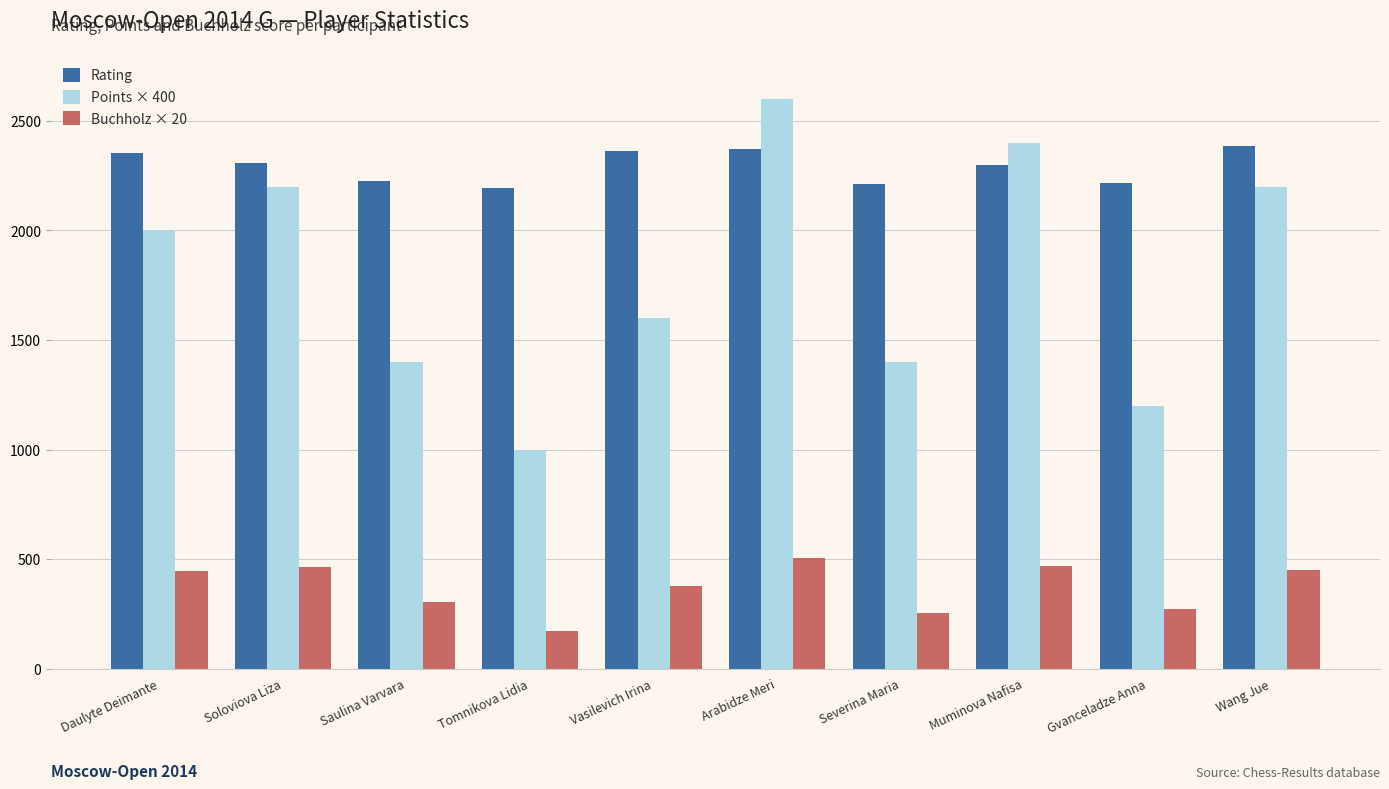

Between Soloviova Liza and Gvanceladze Anna, which series saw the biggest shift?

Points × 400